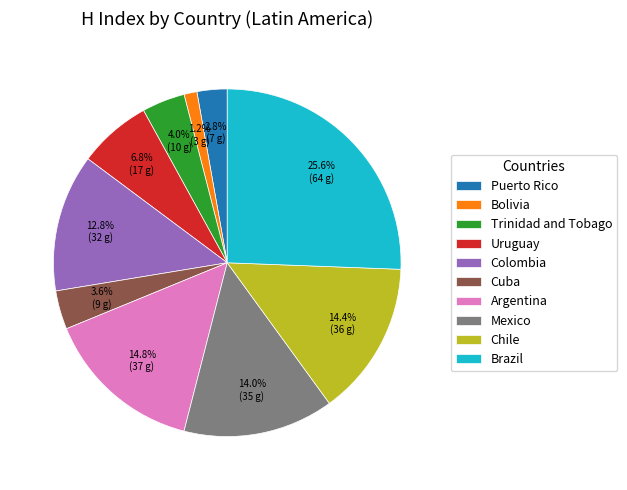

Which slice is the smallest?

Bolivia